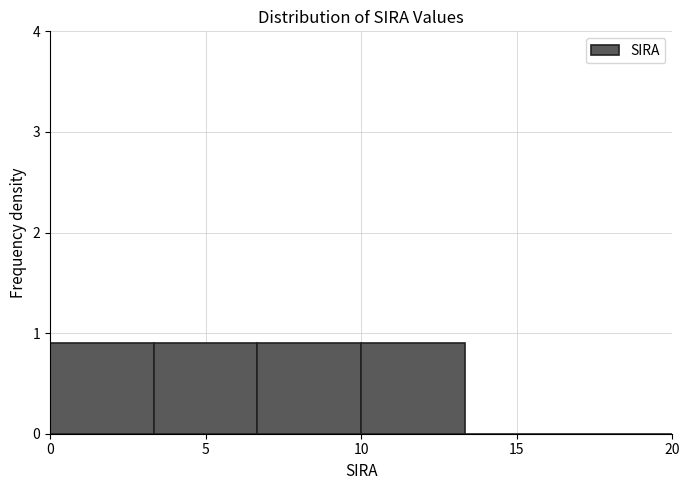

How tall is the bar that spans 3.5 to 6.5 on the x-axis? Neither the bar edges nor the heights are printed on the chart, so give them approximately, as read against the axes.

0.9